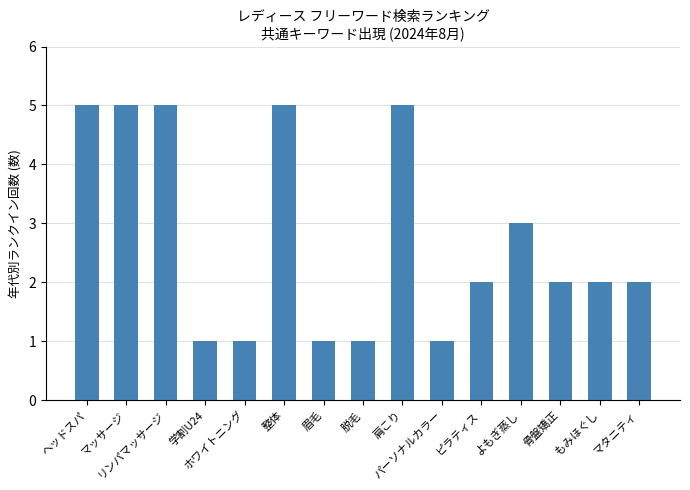

The value at 脱毛 is 1. True or false?

True